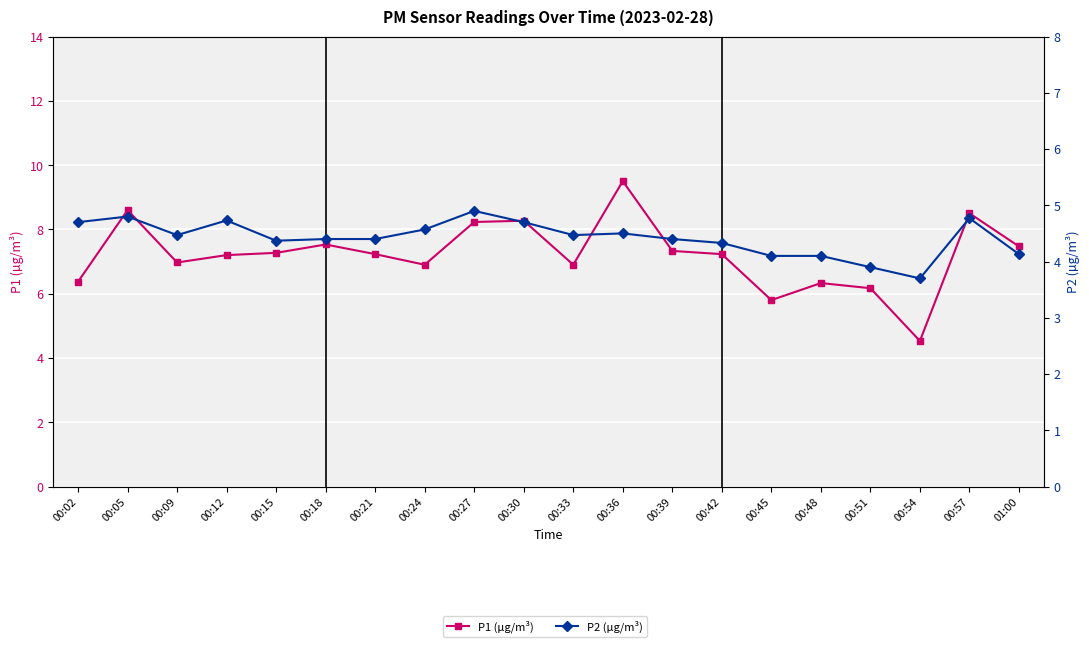

What is the difference between the second highest and minimum values in the P2 (µg/m³) series?

1.1